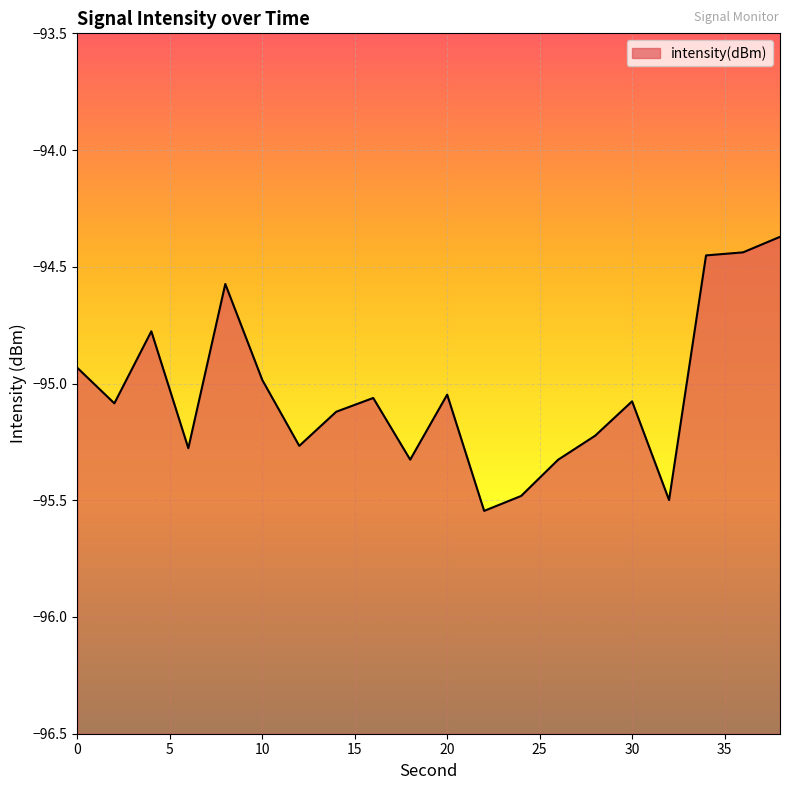

What is the difference between the values at 6 and 0?

0.3